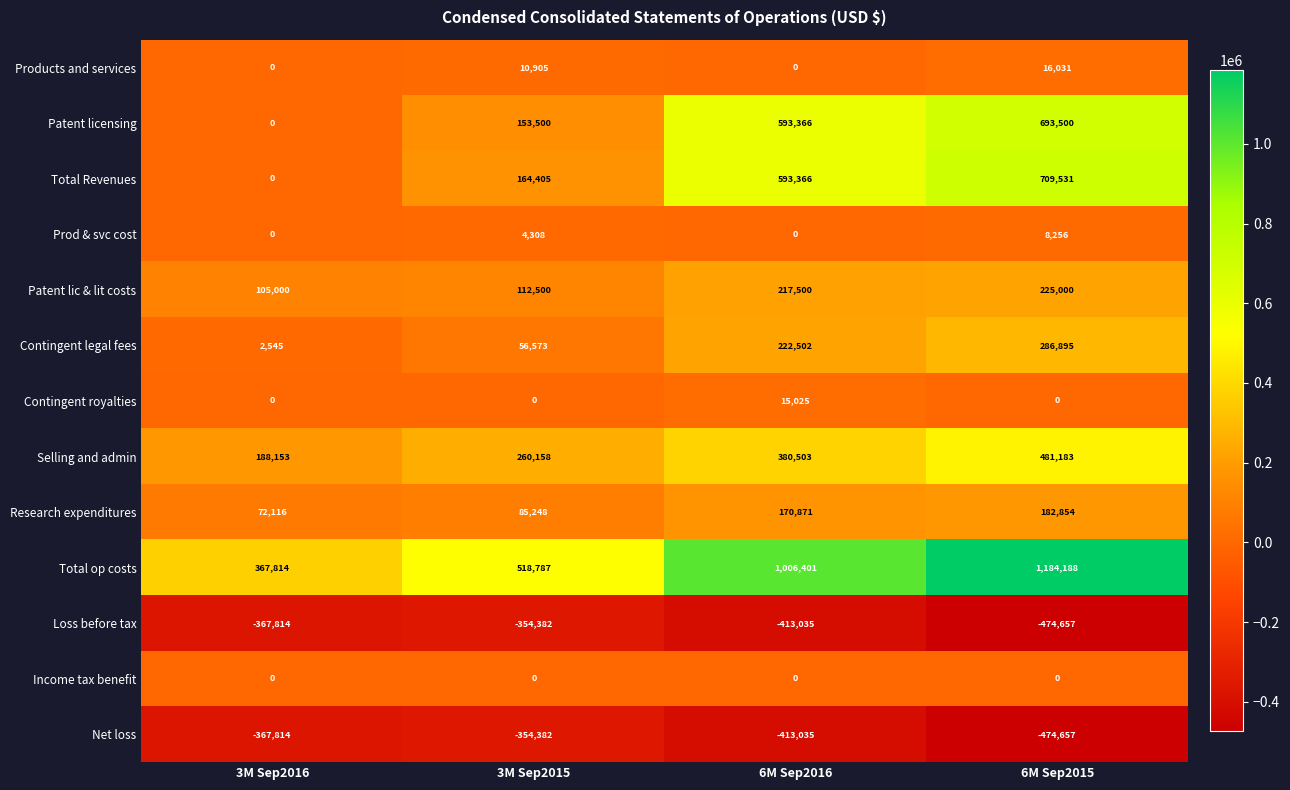

What is the difference between the maximum and minimum values in the Loss before tax series?

120275